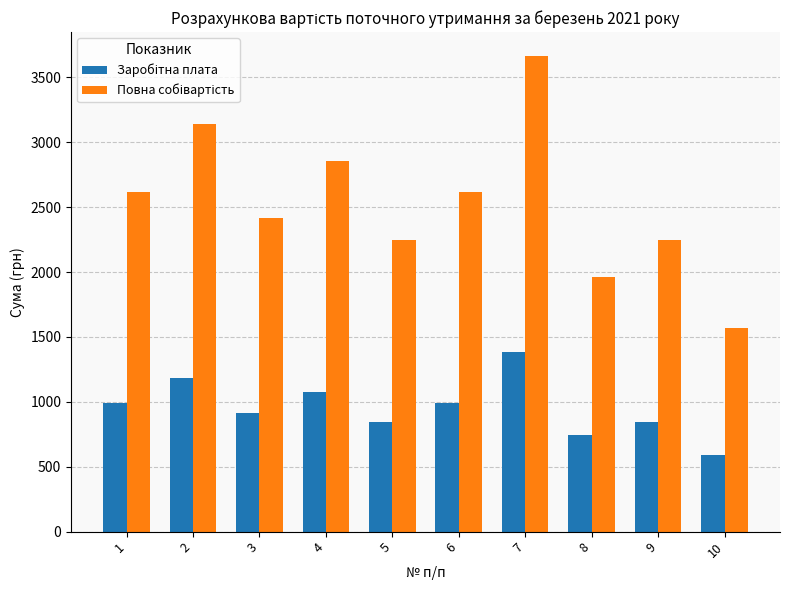

At which category is the sum across all series the highest?

7